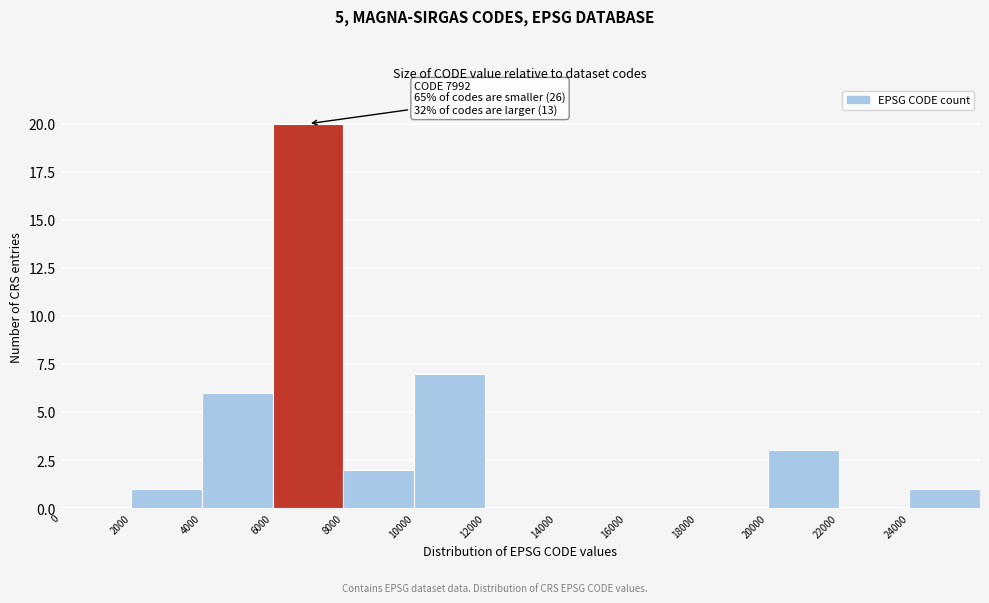

Over which range of the x-axis is the bar tallest?

6000 to 8000